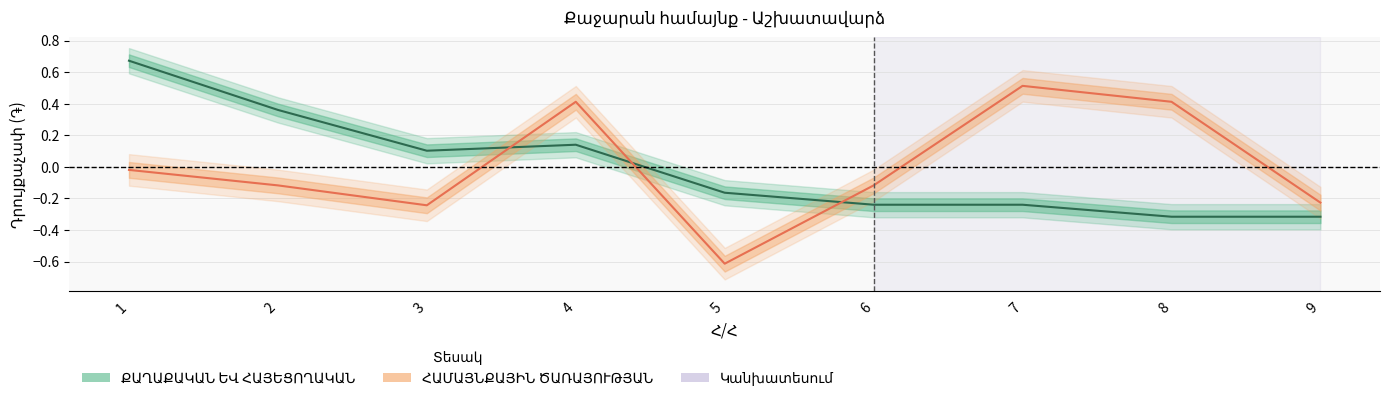

Where is ՀԱՄԱՅՆՔԱՅԻՆ ԾԱՌԱՅՈՒԹՅԱՆ nearest to the value 0?

1